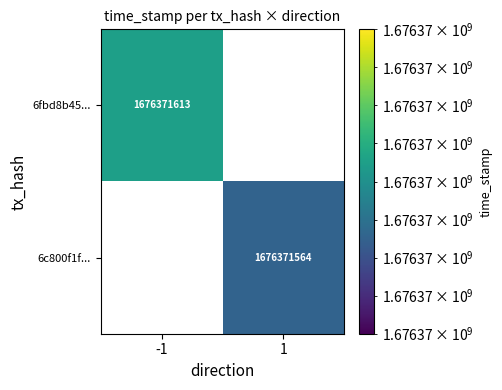

Which series has the largest total across all categories?

6fbd8b45b70afb9e9b67cb11e1cb2c1259dbaf2